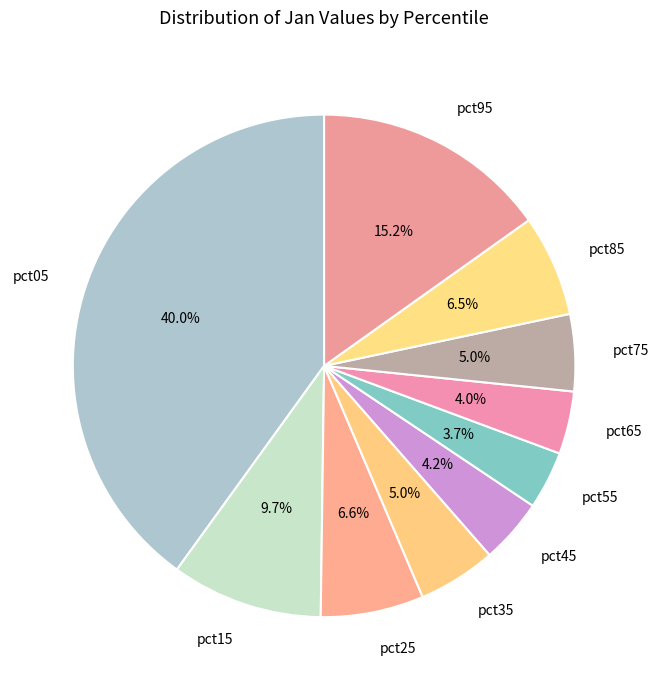

Is pct65 the majority of the pie?

No